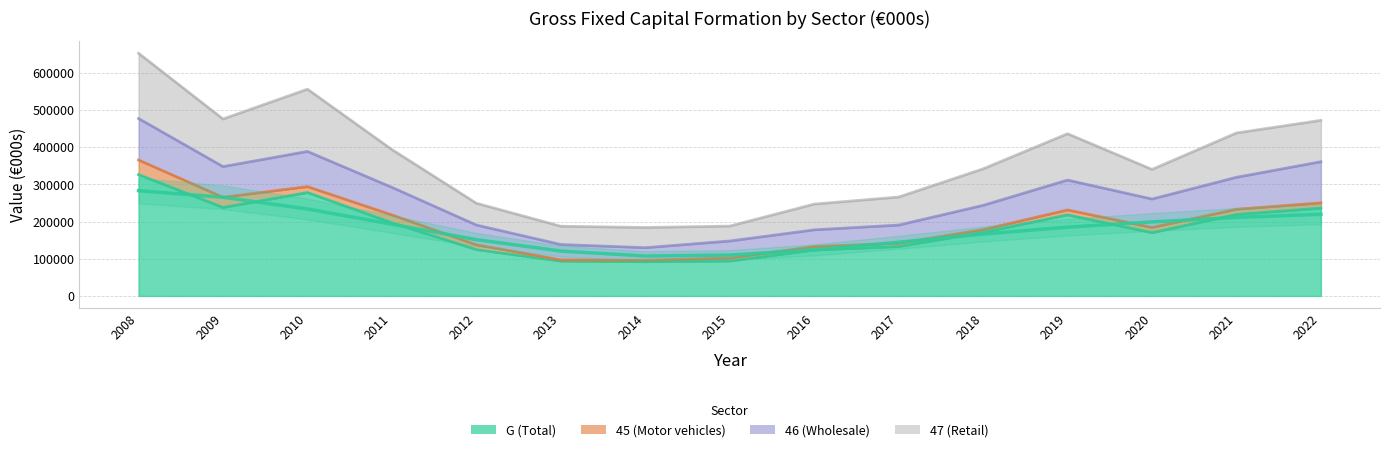

Does the chart have visible grid lines?

Yes